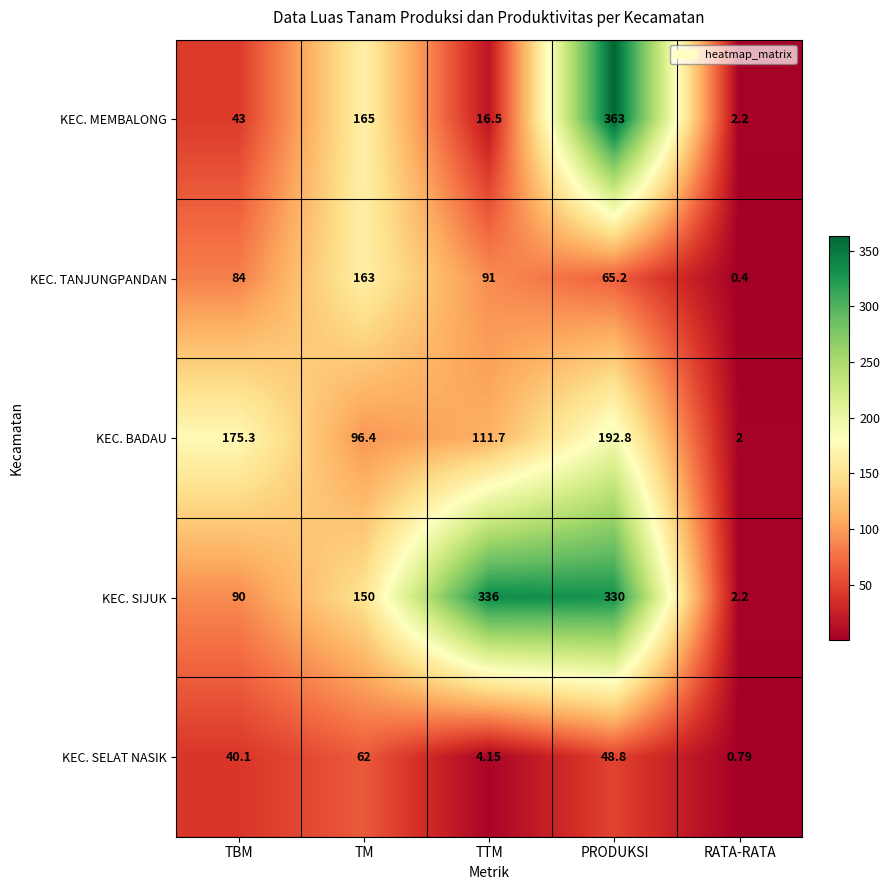

List the series in order of their peak value, highest first.

KEC. MEMBALONG, KEC. SIJUK, KEC. BADAU, KEC. TANJUNGPANDAN, KEC. SELAT NASIK